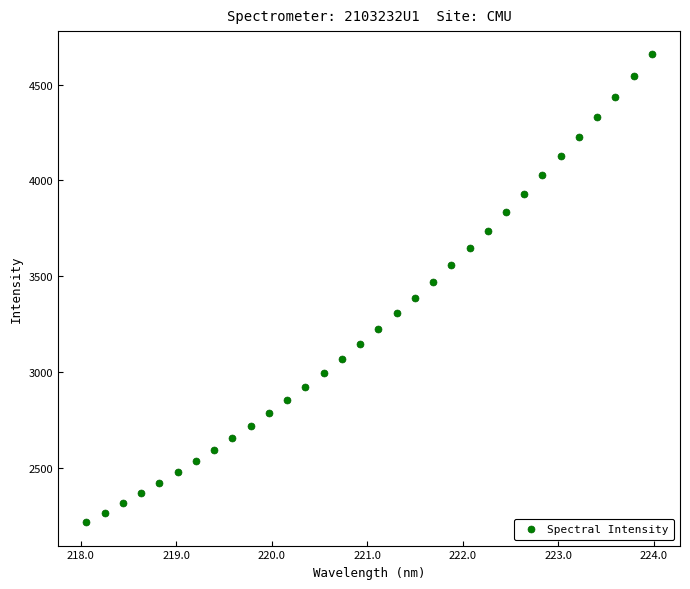

What is the range of Y values (max minus min)?

2442.5